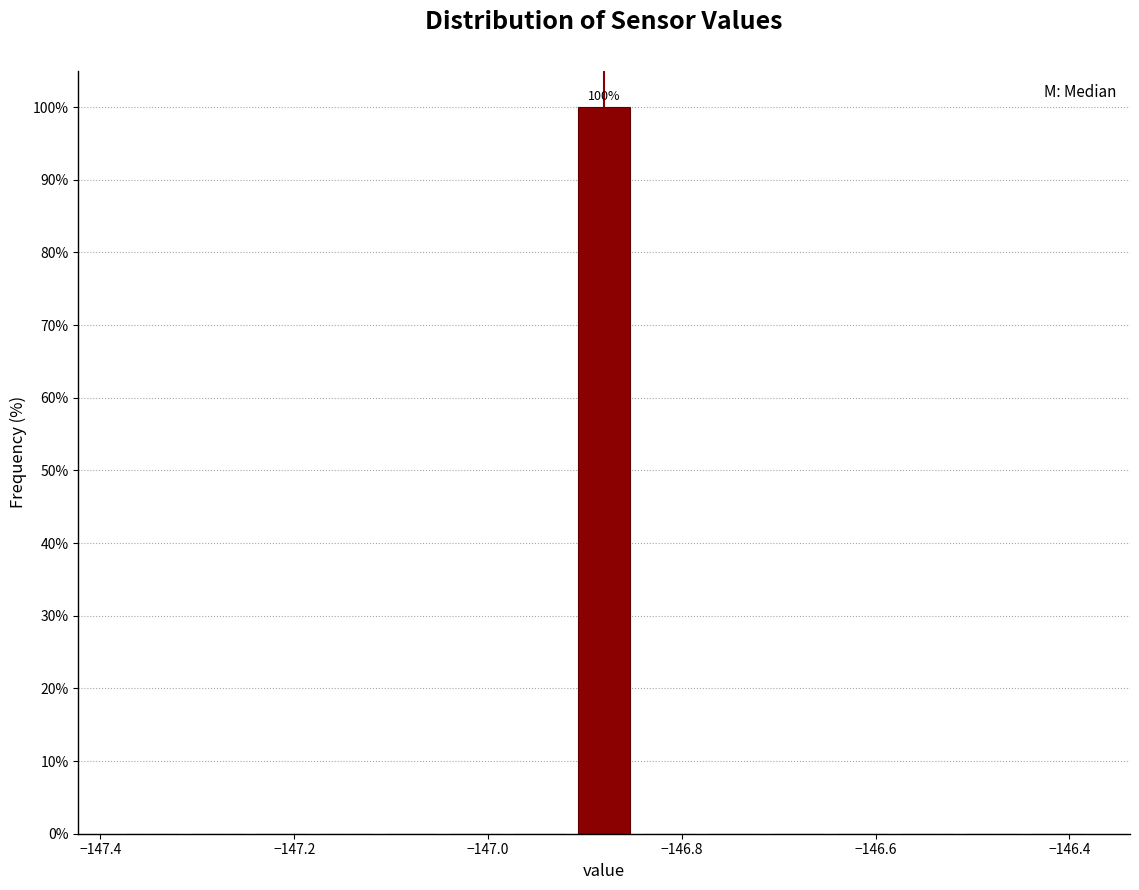

Read against the x-axis, roughly where is the centre of the tallest bar?

-146.88